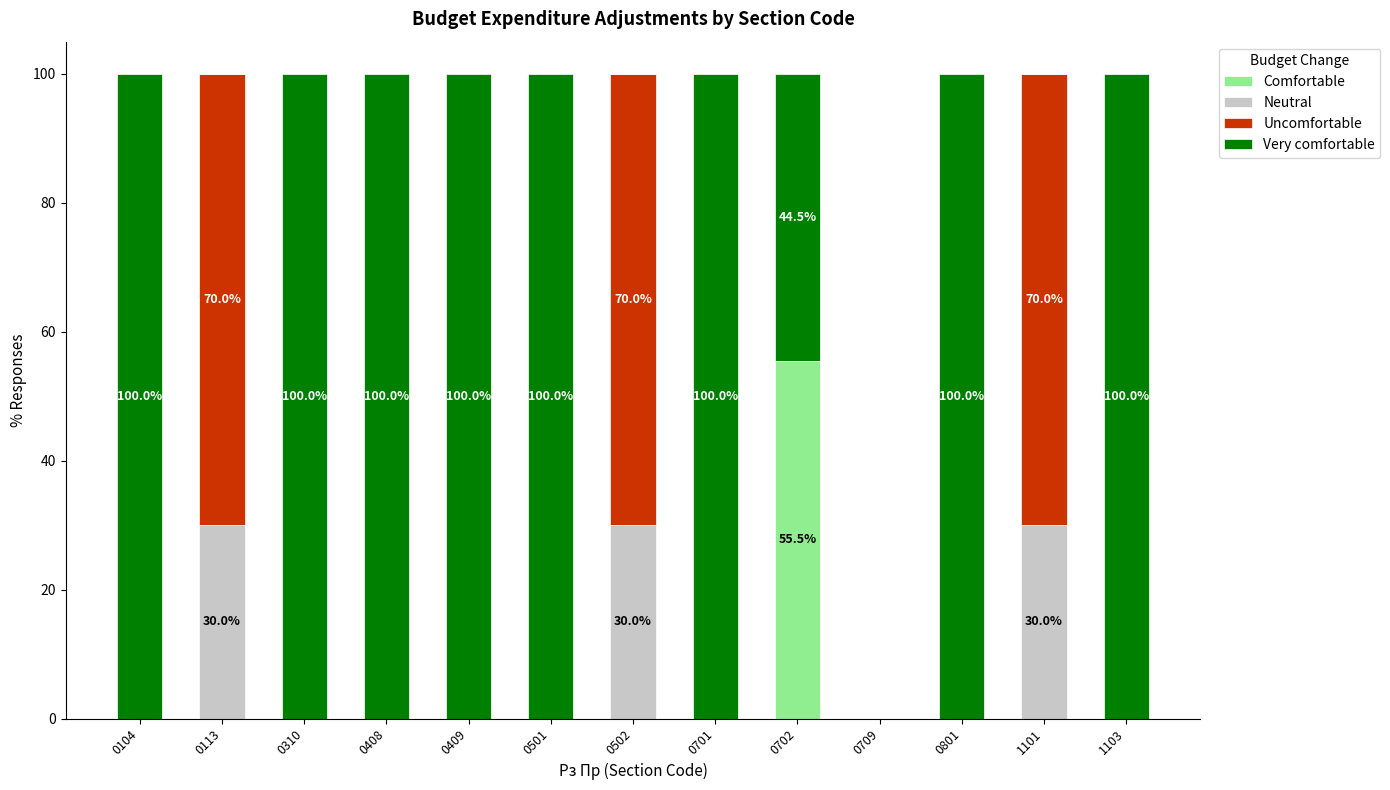

The value of Comfortable at 1101 is 30.8. True or false?

False